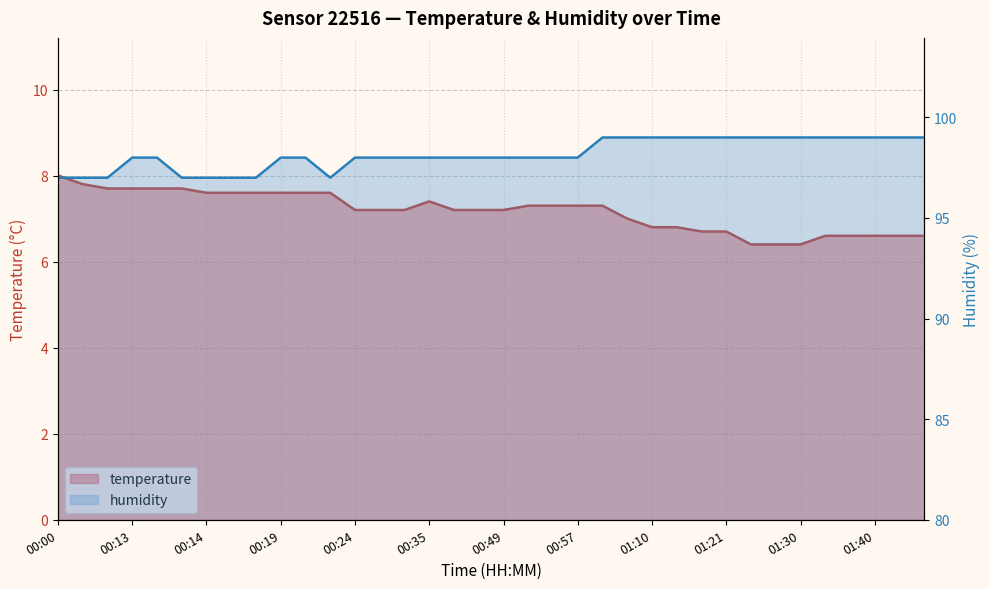

True or false: humidity and temperature intersect in this chart.

False